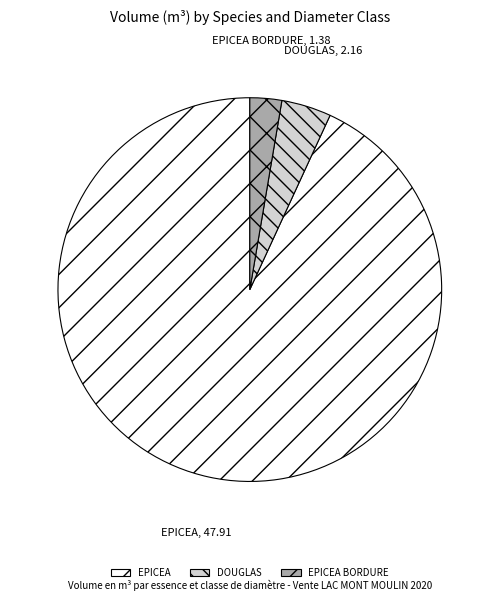

How many slices are in this pie chart?

3